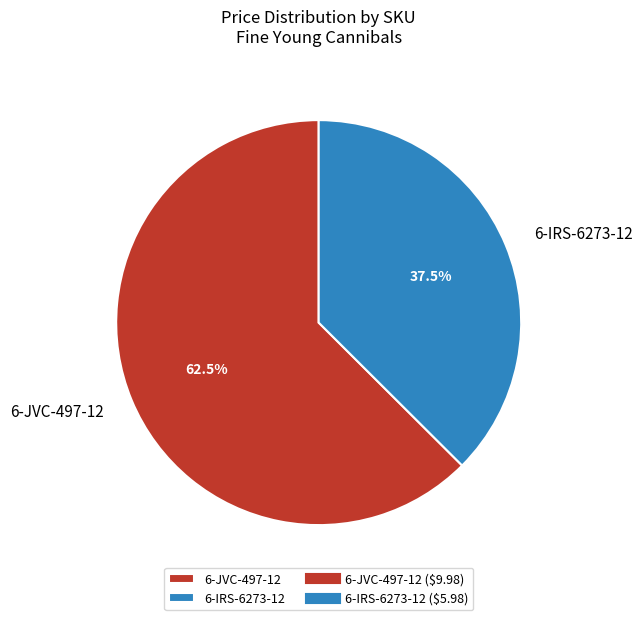

What is the ratio of the value at 6-IRS-6273-12 to the value at 6-JVC-497-12?

0.6